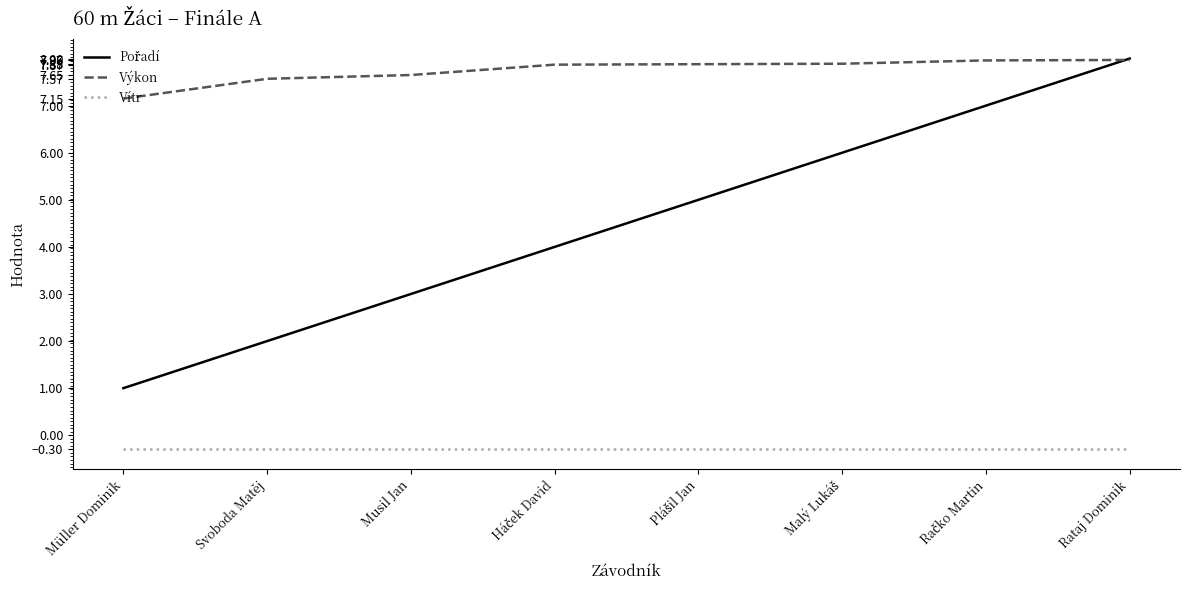

What is the smallest value displayed?

-0.3